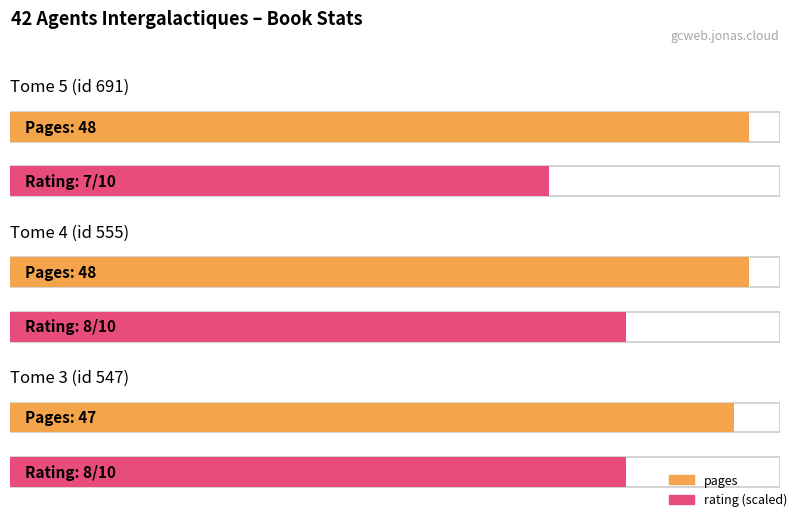

What position from the left is Tome 3 (id 547)?

3